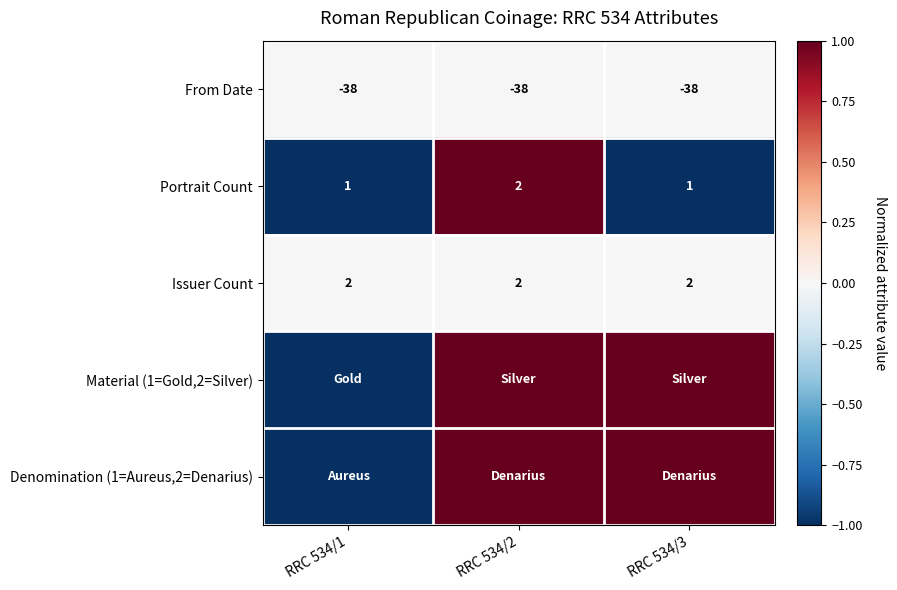

What is the spread (max minus min) of values at RRC 534/1?

1